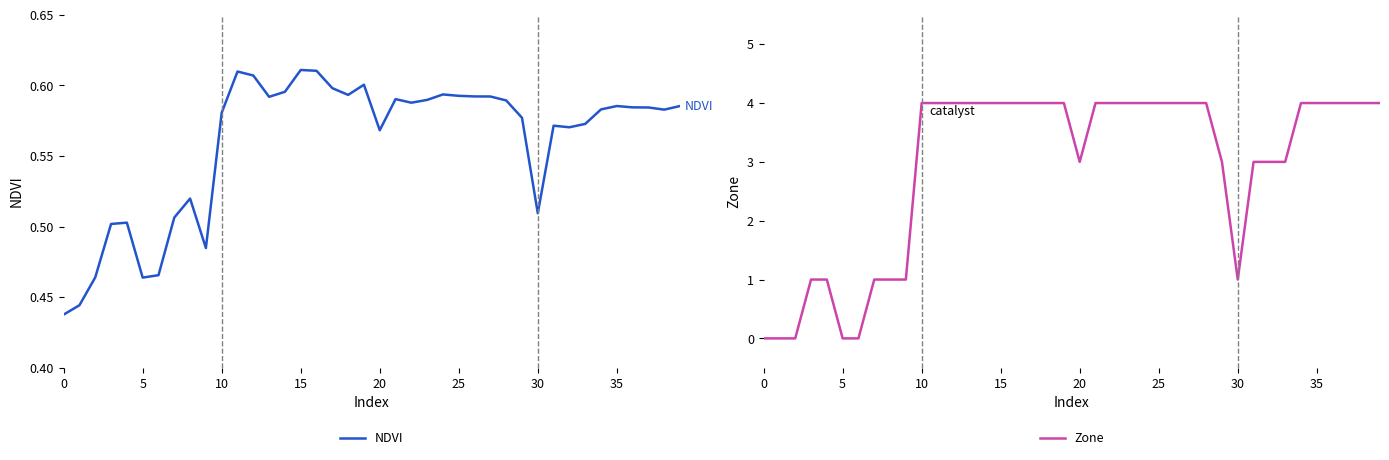

How many series are shown in this chart?

2